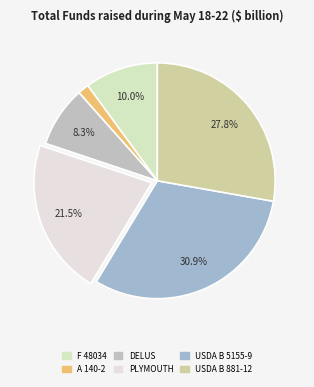

Rank the categories by value from lowest to highest.

A 140-2, DELUS, F 48034, PLYMOUTH, USDA B 881-12, USDA B 5155-9